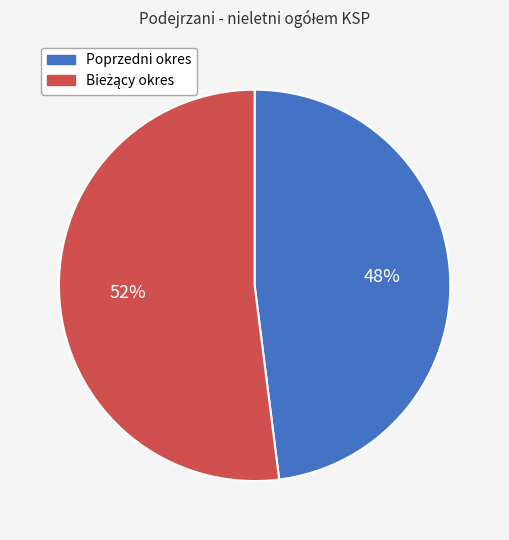

To the nearest percent, what portion does Poprzedni okres represent?

48%